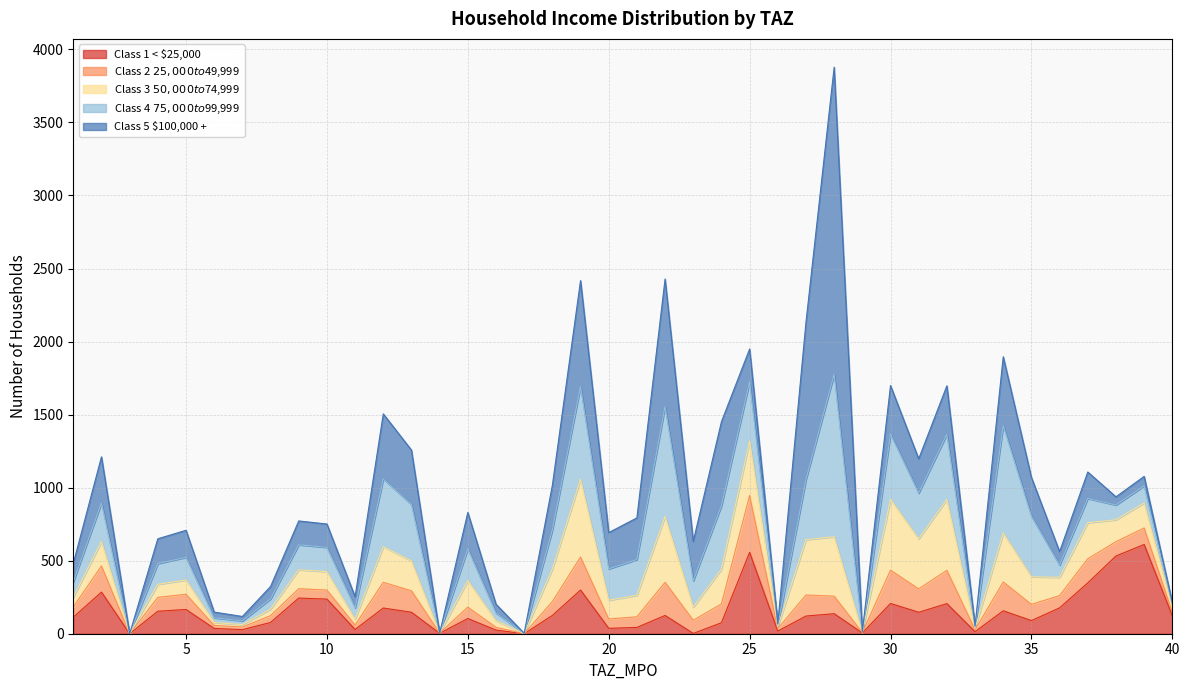

What is the maximum value for Class 5 $100,000 +?

2102